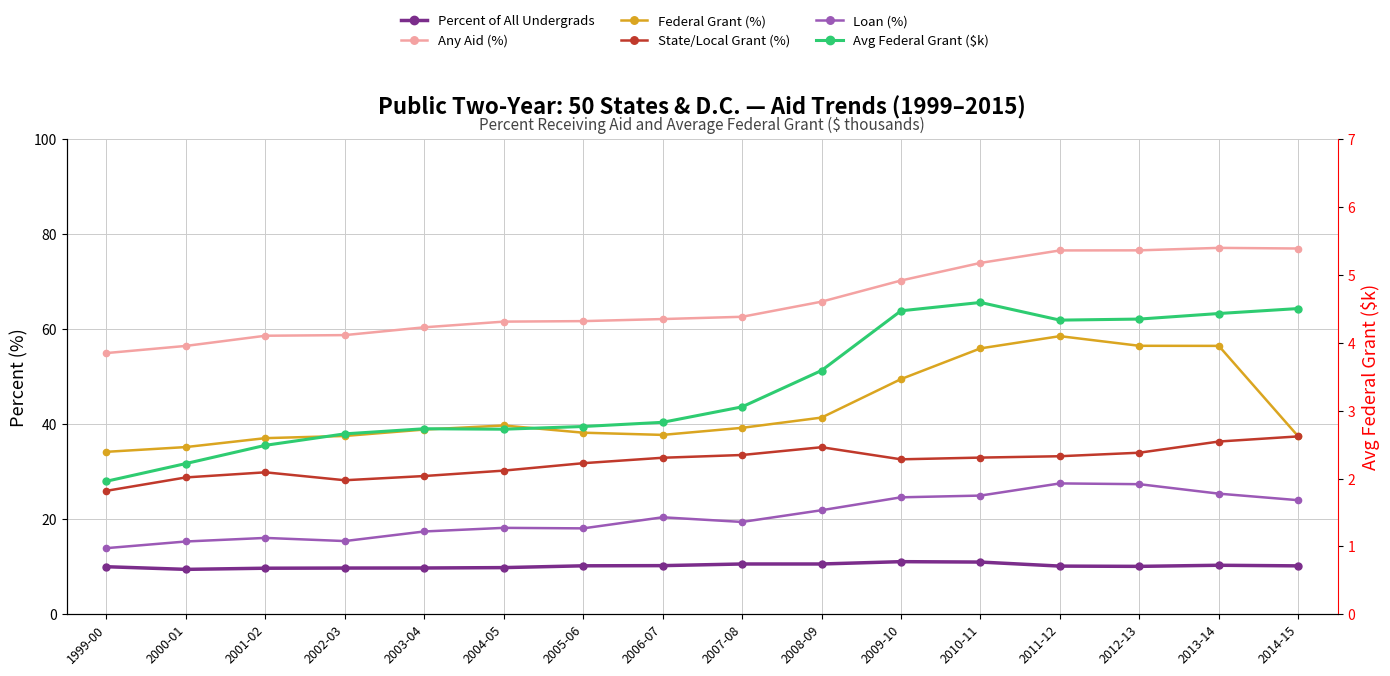

How many data points in State/Local Grant (%) are above 32?

9